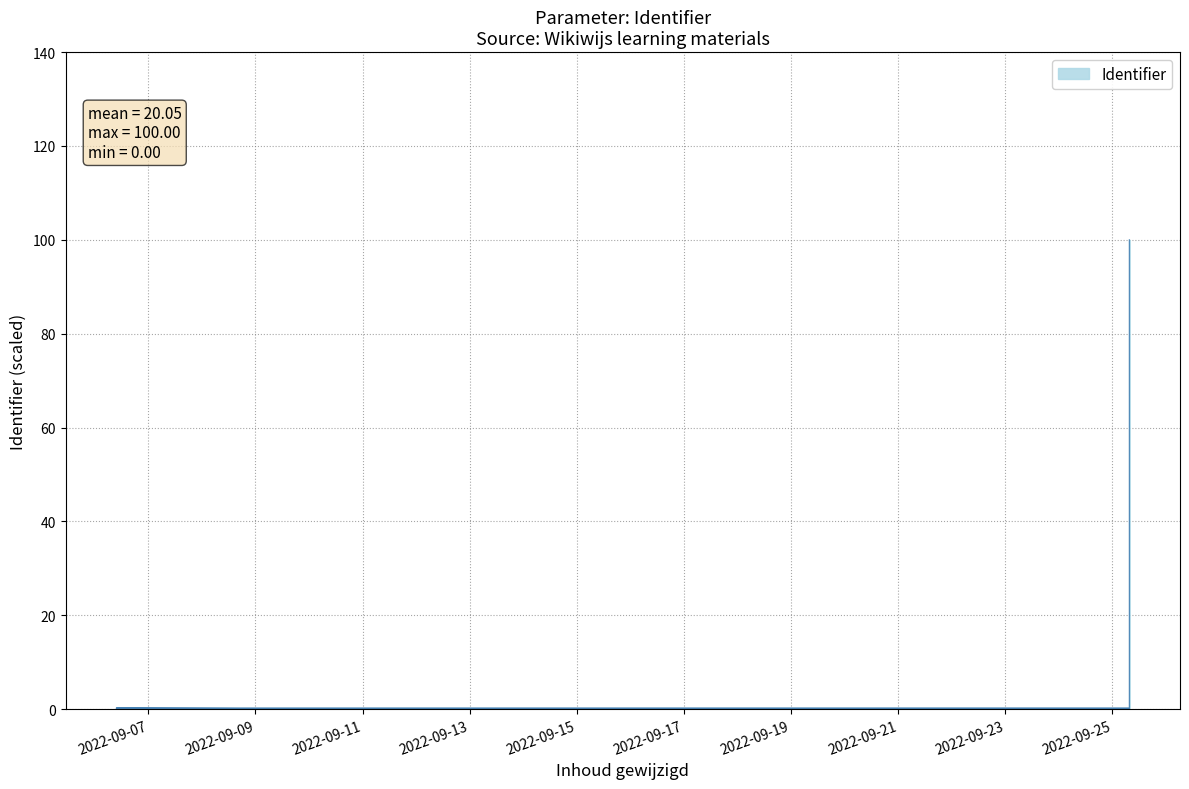

What is the sum of the values at 2022-09-25 and 2022-09-15?

100.0